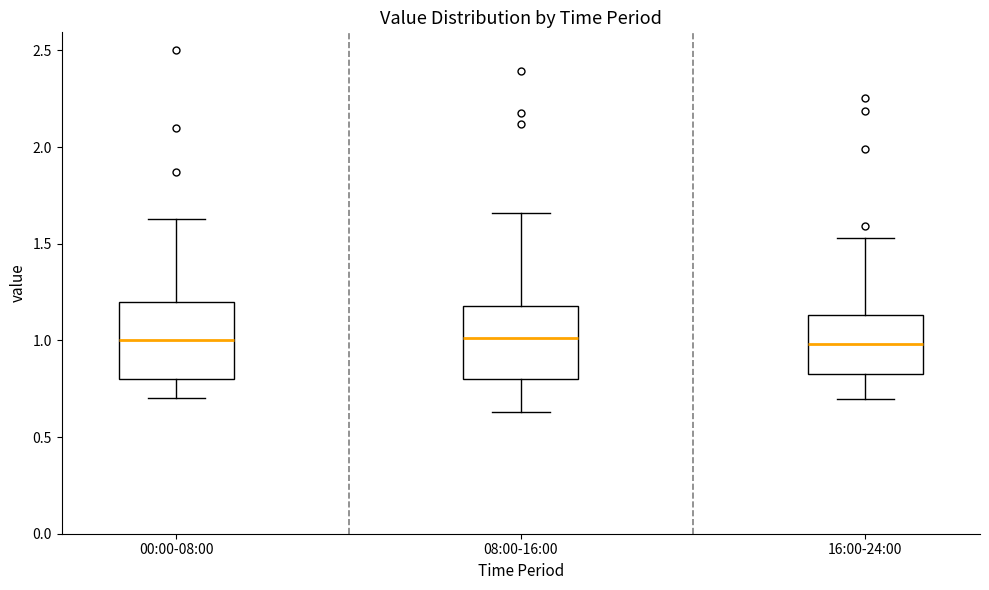

Reading left to right, transcribe this box plot: for each box, give where its median line is, the range the box spans, and where its two whiskers end, as read against the y-axis. The values are not printed on the chart, so give them approximately, as read against the axis.

00:00-08:00: median 1.00, box 0.80 to 1.20, whiskers 0.70 to 1.65
08:00-16:00: median 1.00, box 0.80 to 1.20, whiskers 0.65 to 1.65
16:00-24:00: median 1.00, box 0.80 to 1.15, whiskers 0.70 to 1.55